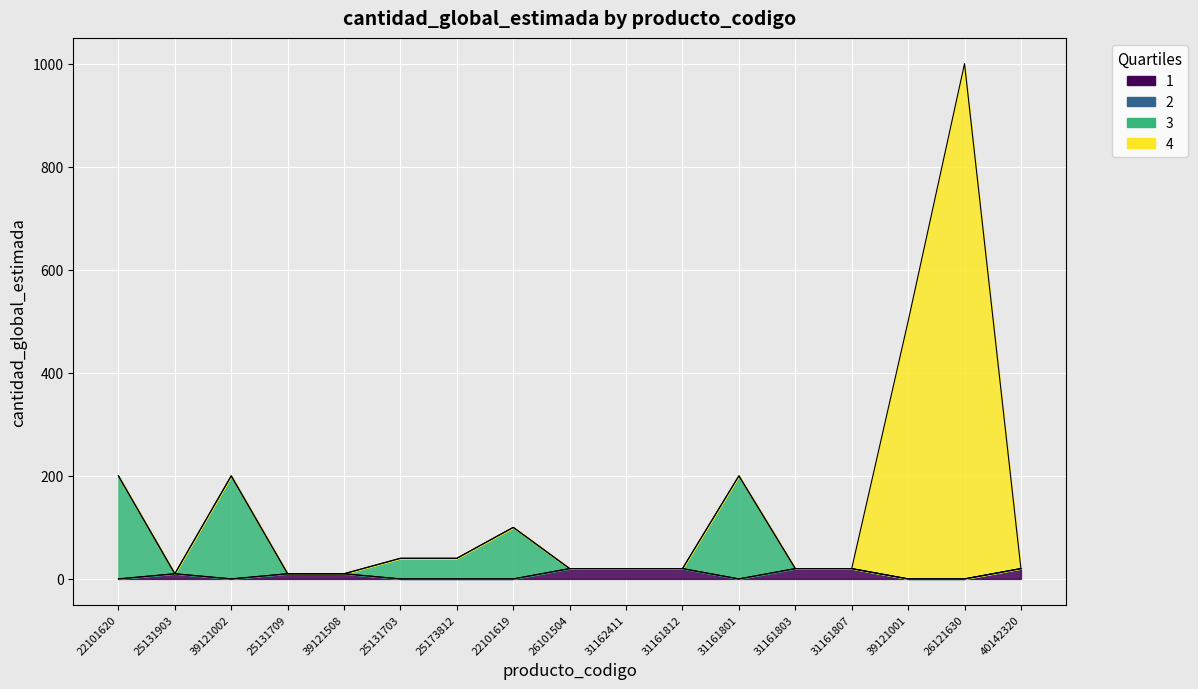

What is the change in value from 26101504 to 31161801?

+180